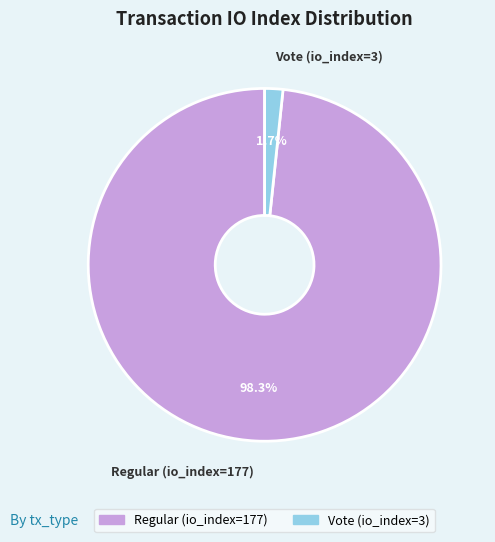

Between Vote (io_index=3) and Regular (io_index=177), which is larger?

Regular (io_index=177)